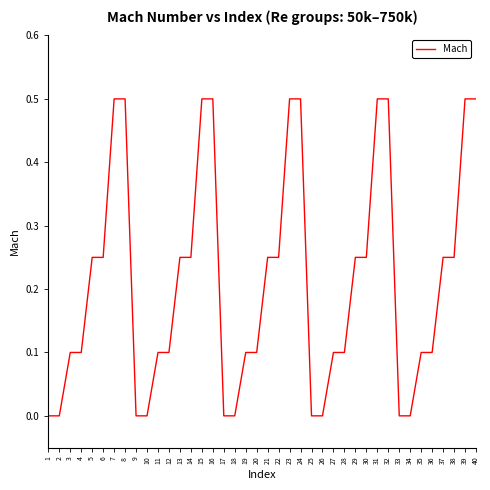

Between 39 and 19, which is larger?

39